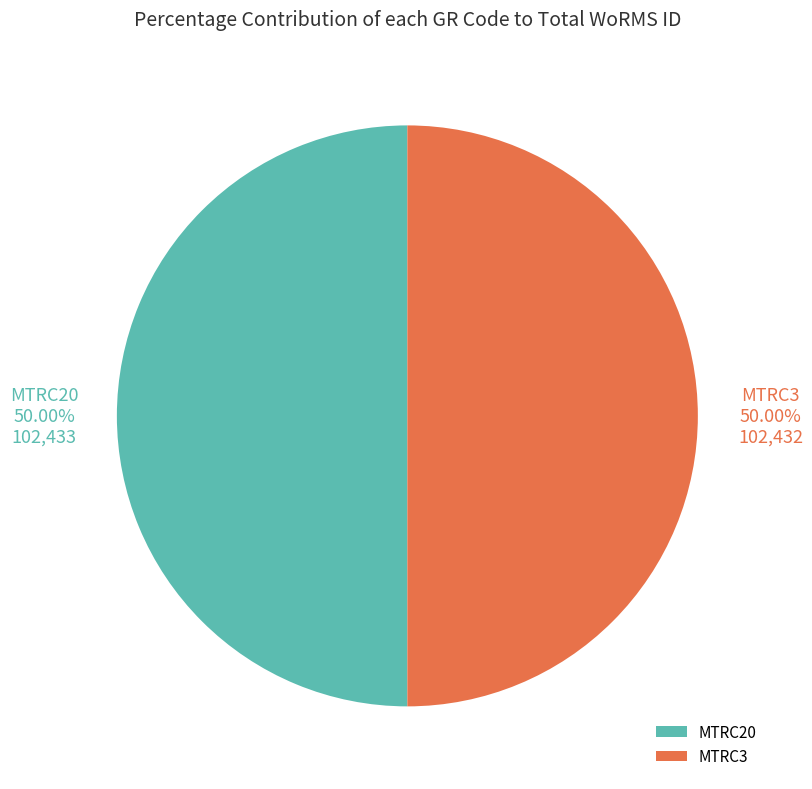

What percentage is the MTRC3 slice, to the nearest percent?

50%